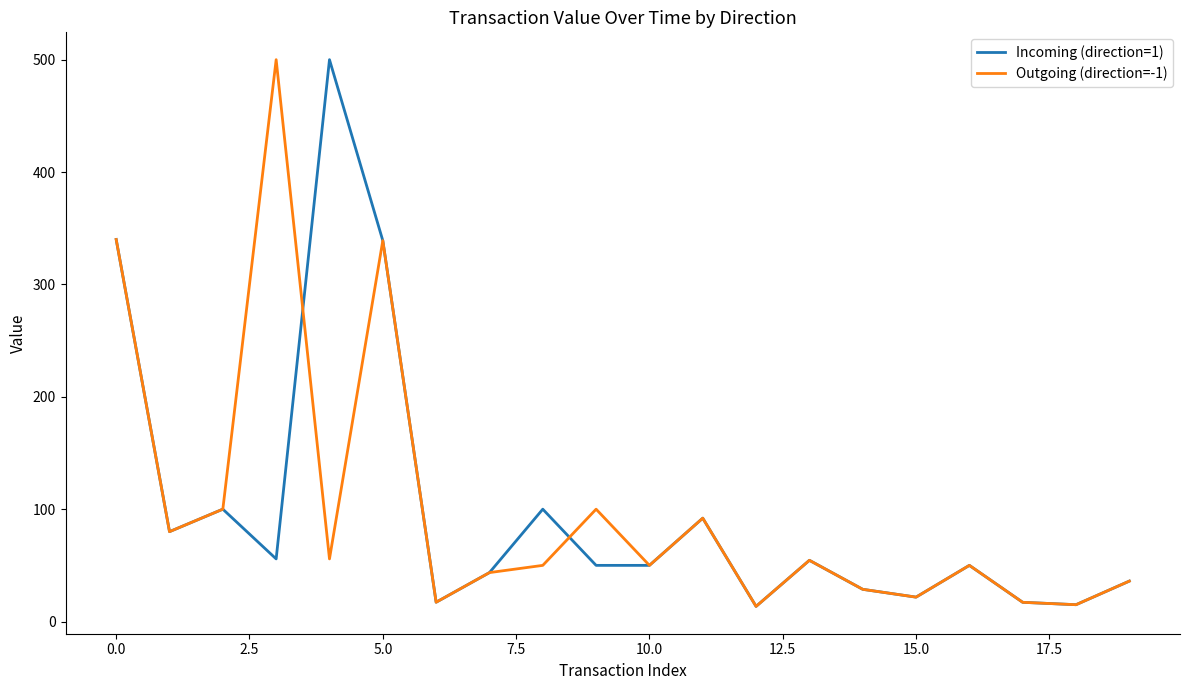

What is the maximum value for Outgoing (direction=-1)?

500.0